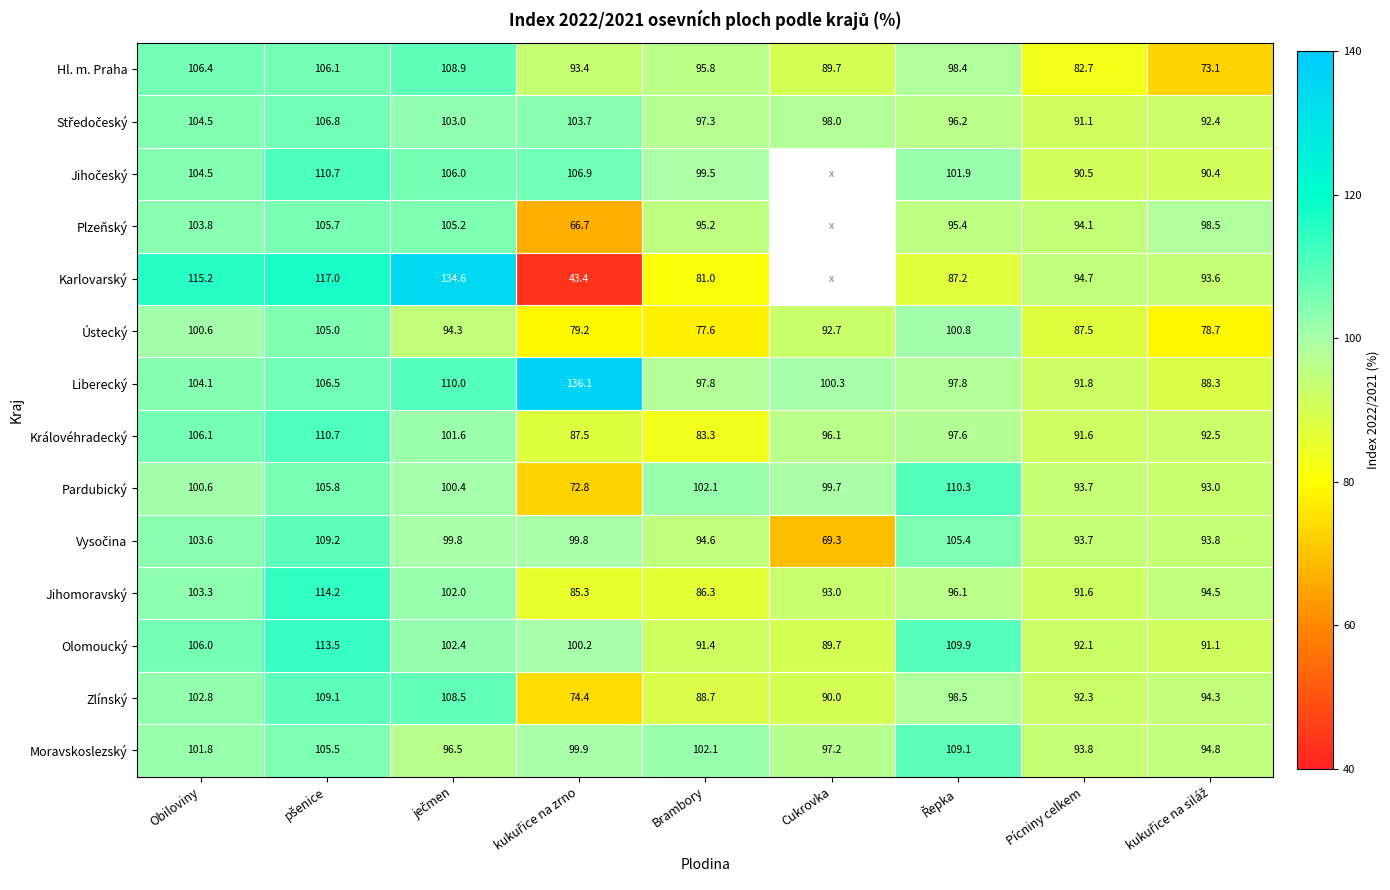

What is the greatest value displayed?

136.1